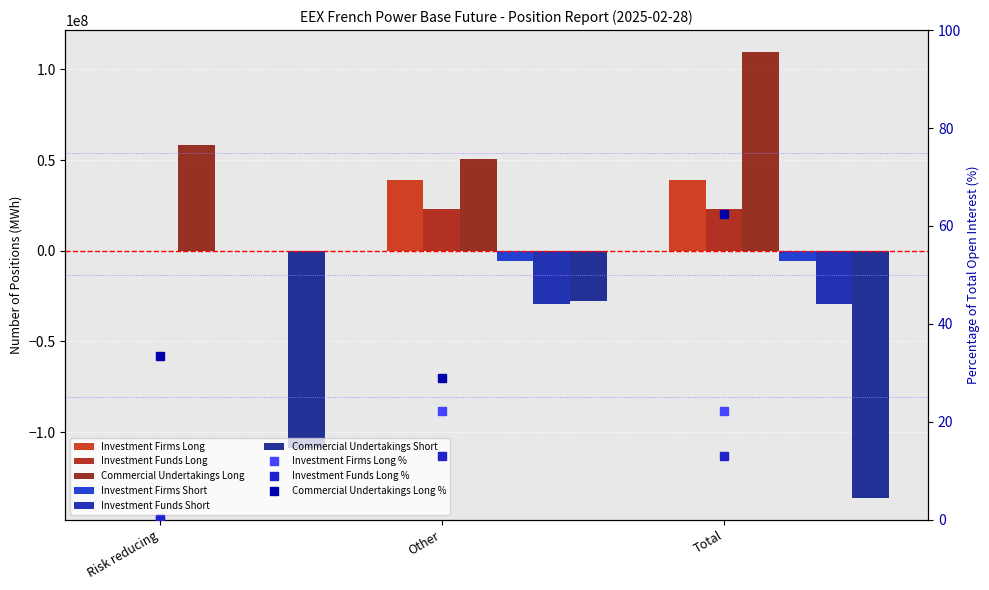

The Investment Funds Long series shows 40683264 at Total. True or false?

False